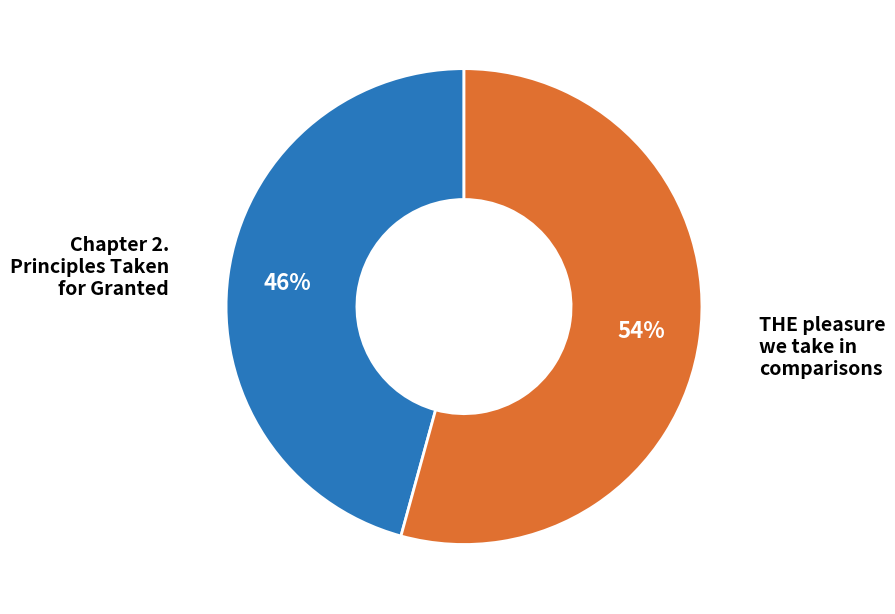

Approximately how many times larger is the value at THE pleasure we take in comparisons compared to Chapter 2. Principles Taken for Granted?

1.2